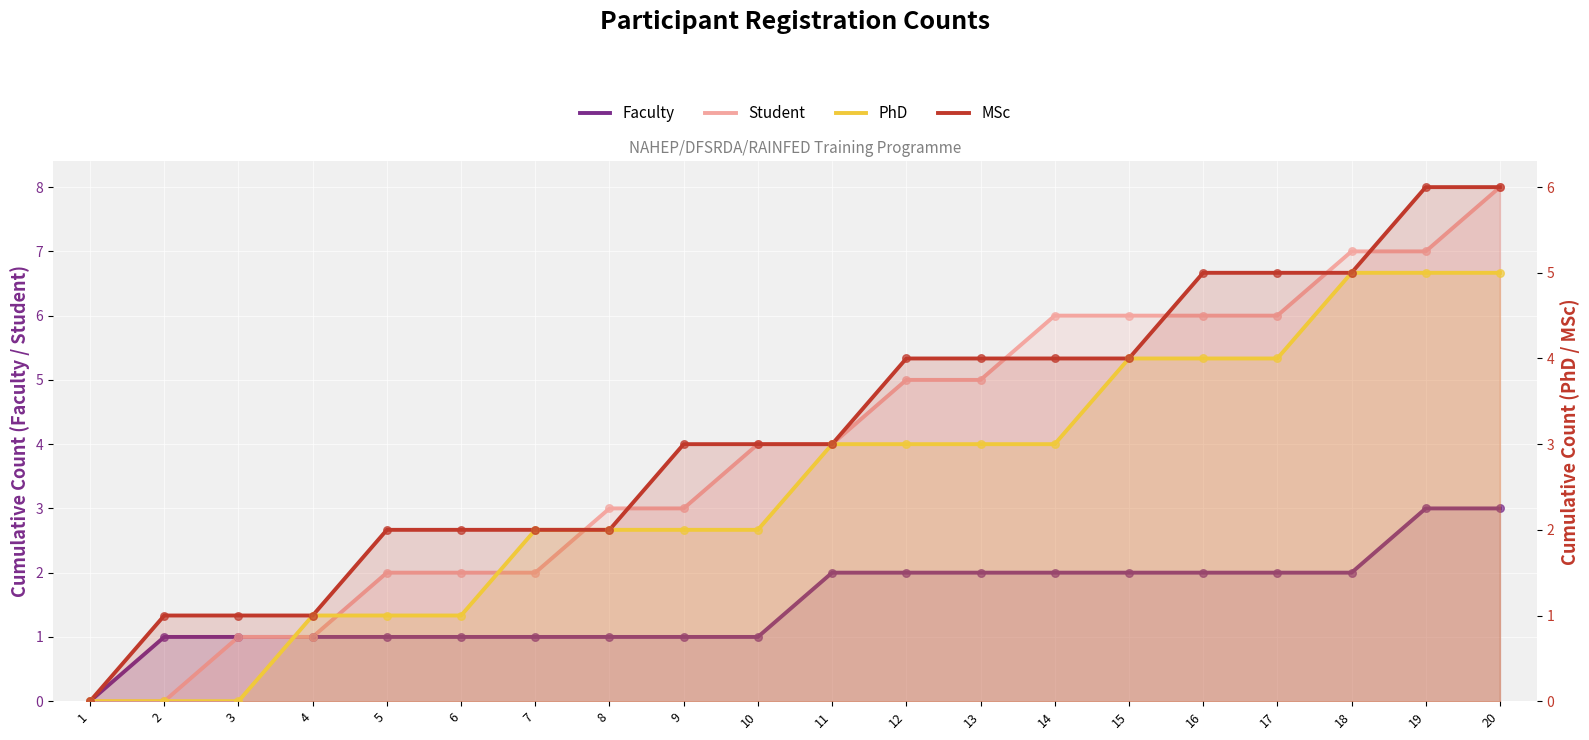

What is the total value across all series at 10?

10